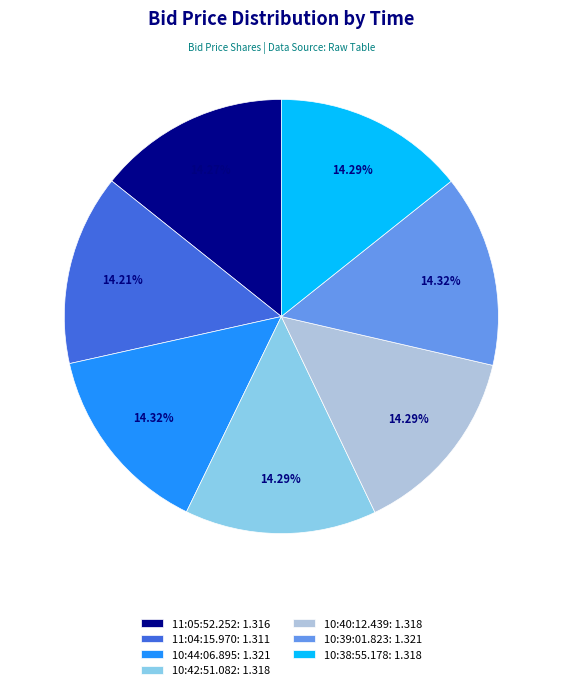

Approximately how many times larger is the value at 10:40:12.439 compared to 10:39:01.823?

1.0